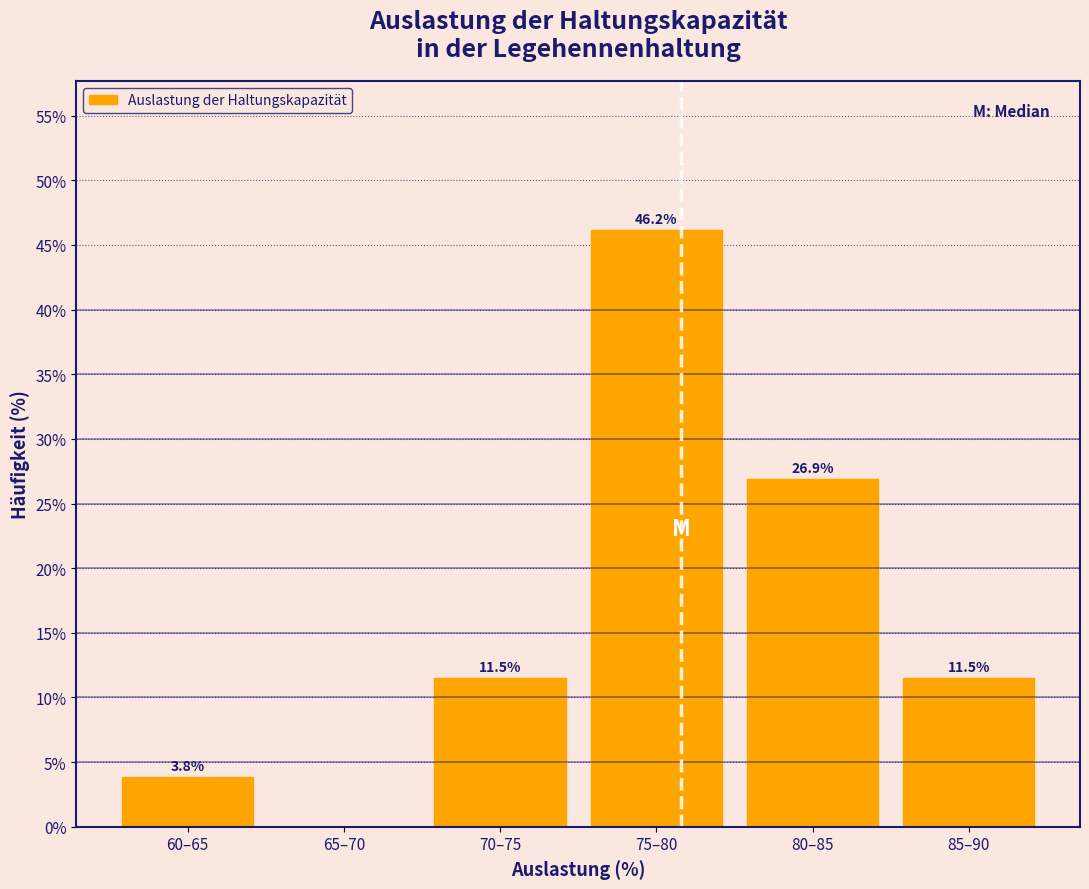

Reading left to right, transcribe all the data shown in this chart.

60–65=3.8	65–70=0.0	70–75=11.5	75–80=46.2	80–85=26.9	85–90=11.5